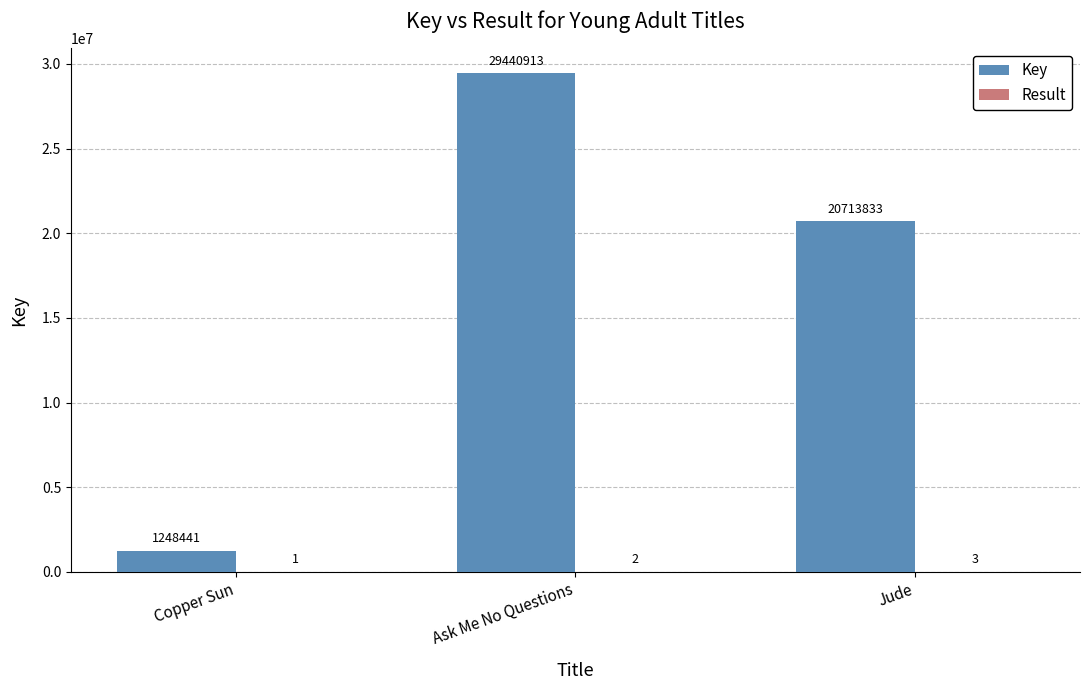

Which series changed the most between Ask Me No Questions and Jude?

Key